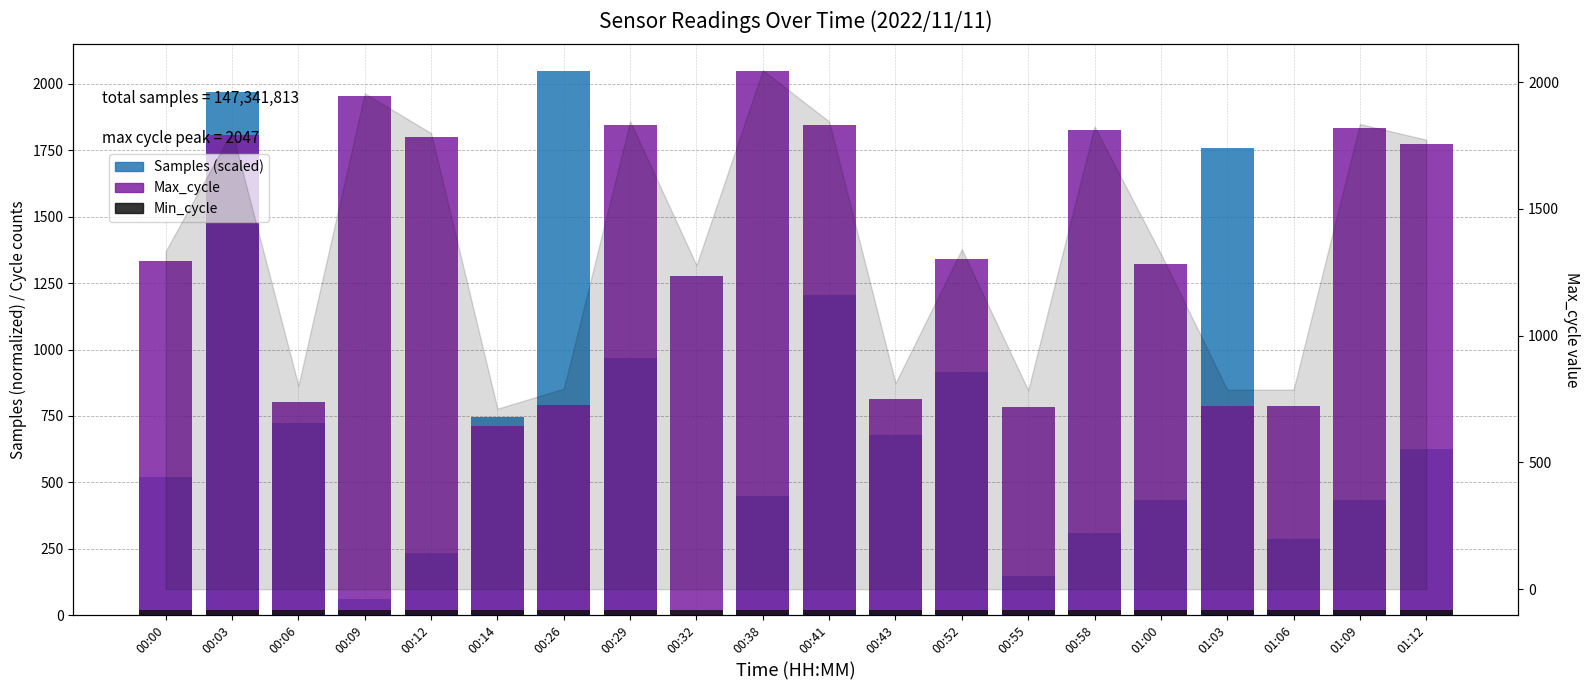

What is the total value across all series at 00:00?

1874.1